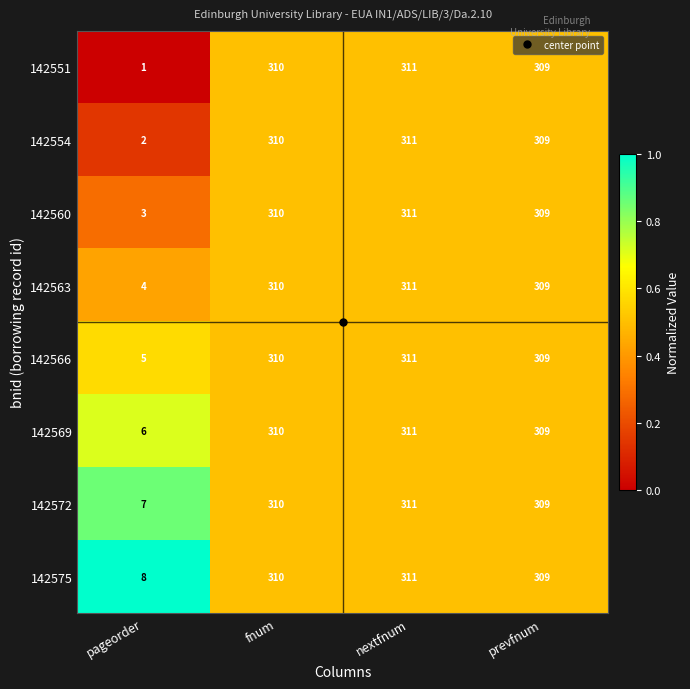

What is the difference between the maximum and minimum values in the 142554 series?

309